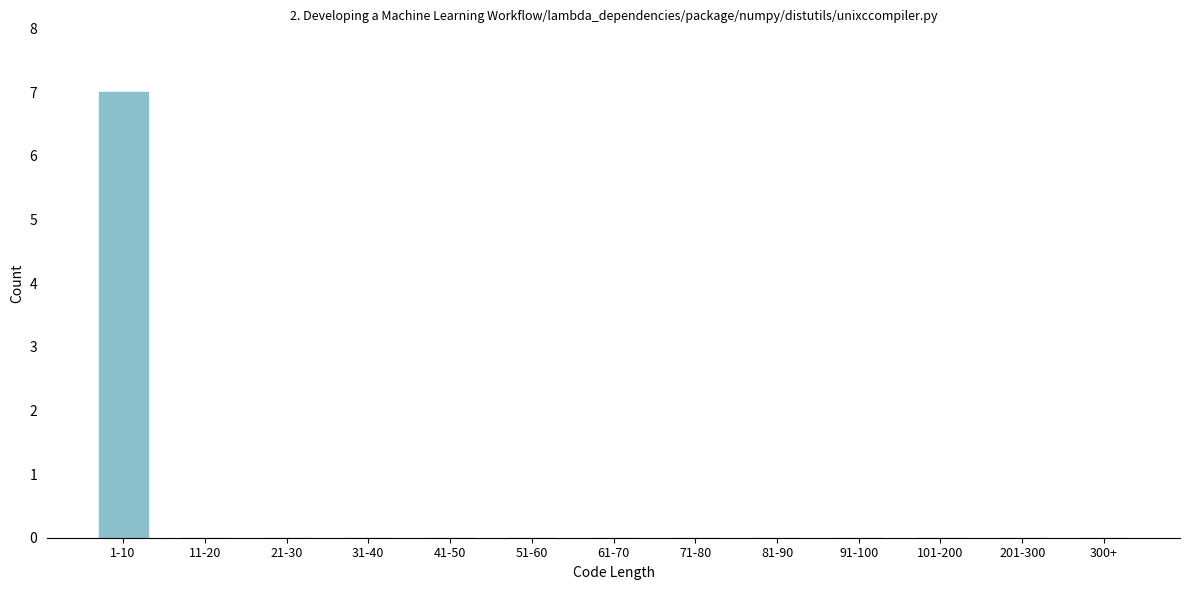

Reading left to right, list all the values displayed in this chart.

1-10=7	11-20=0	21-30=0	31-40=0	41-50=0	51-60=0	61-70=0	71-80=0	81-90=0	91-100=0	101-200=0	201-300=0	300+=0